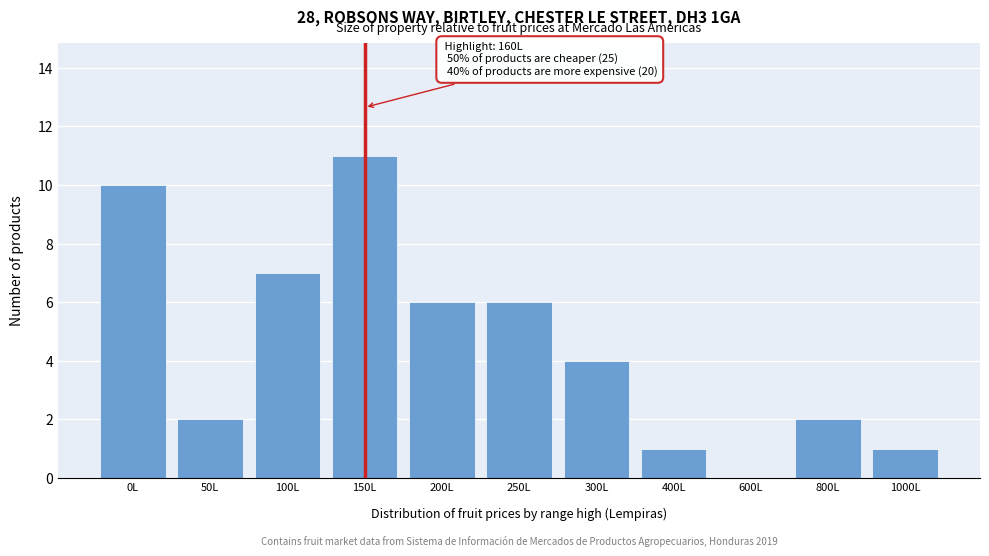

Reading left to right, transcribe all the data shown in this chart.

0L=10	50L=2	100L=7	150L=11	200L=6	250L=6	300L=4	400L=1	600L=0	800L=2	1000L=1